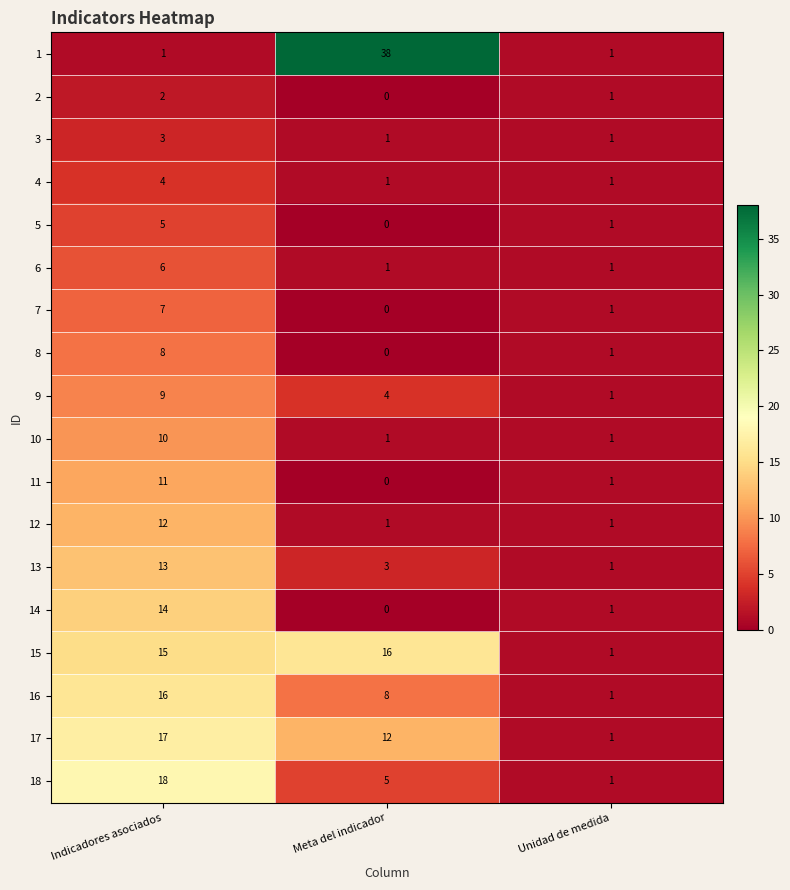

Is it true that 1 equals 1 at Indicadores asociados?

True